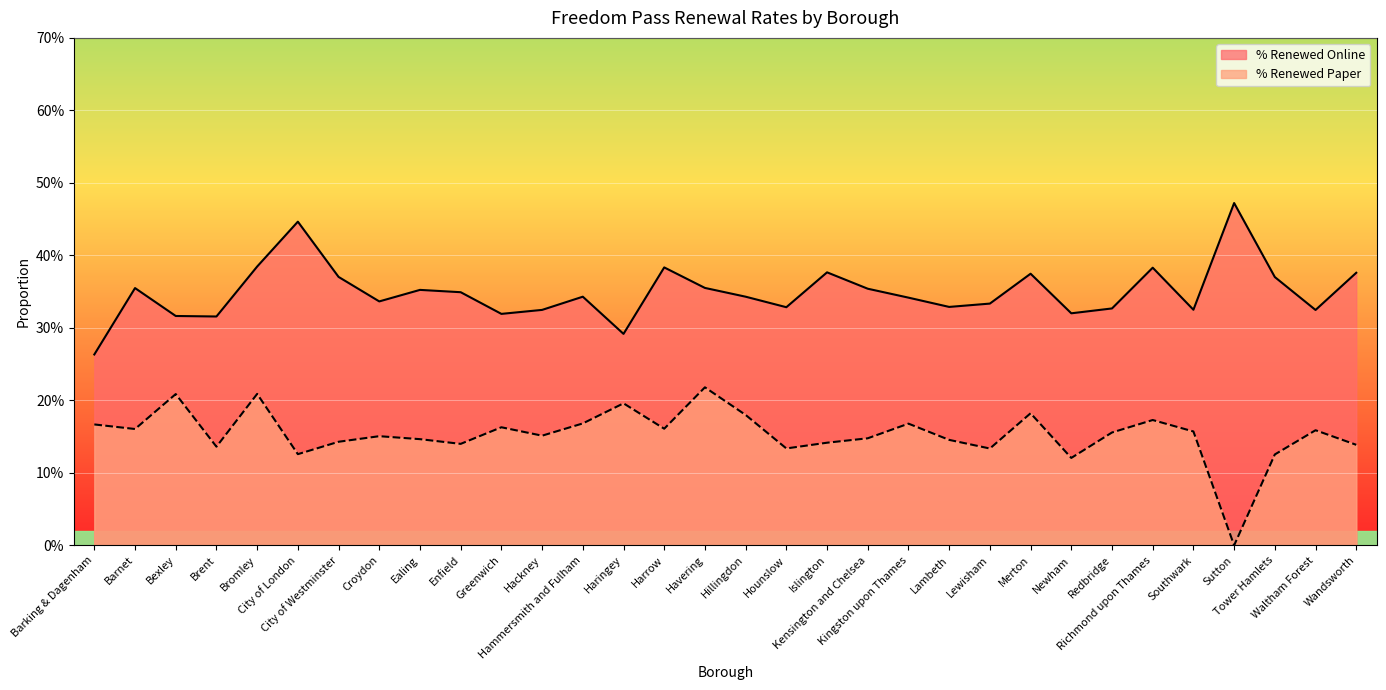

Is it true that % Renewed Online equals 0.1 at Brent?

False